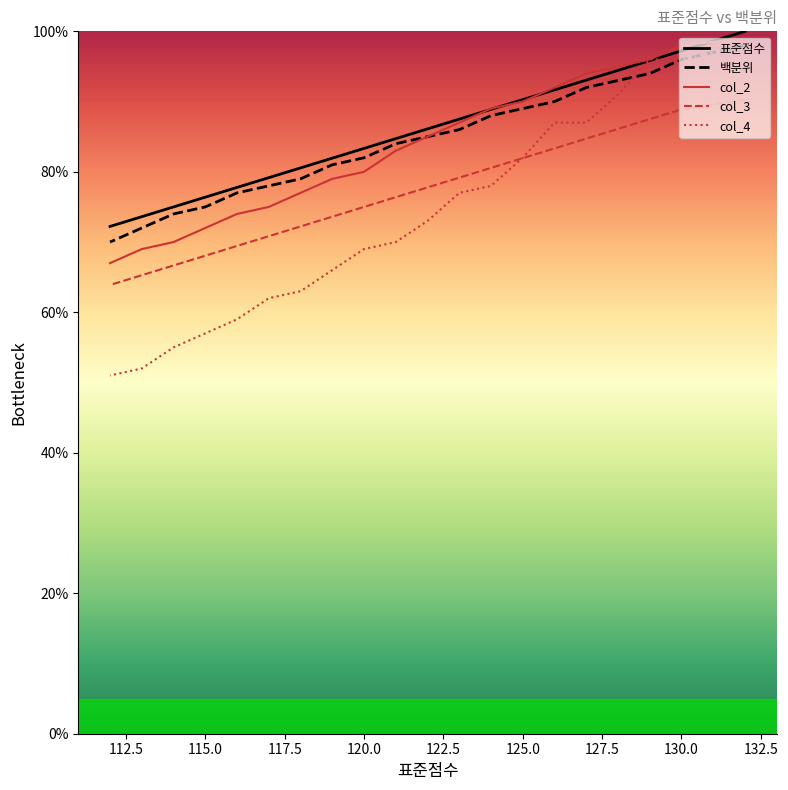

Is the value of col_4 at 17 greater than the value of col_3 at 135.0?

No